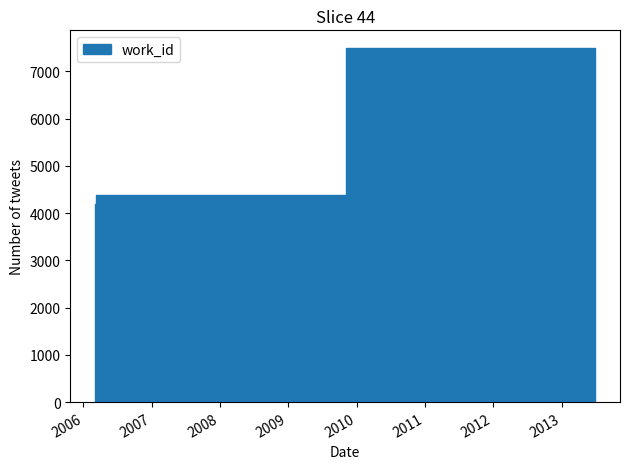

What is the difference between the maximum and minimum values?

3302